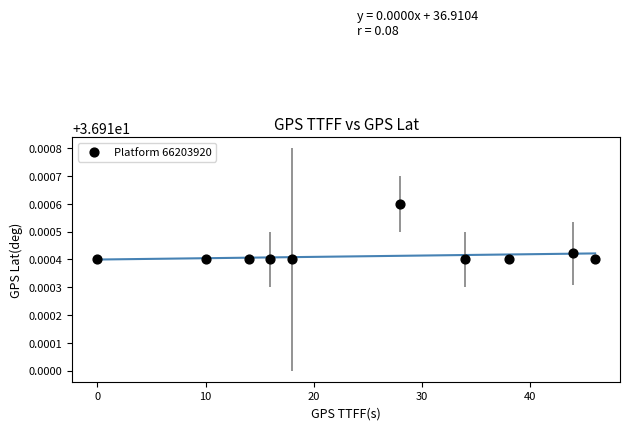

What is the average X value?

24.8